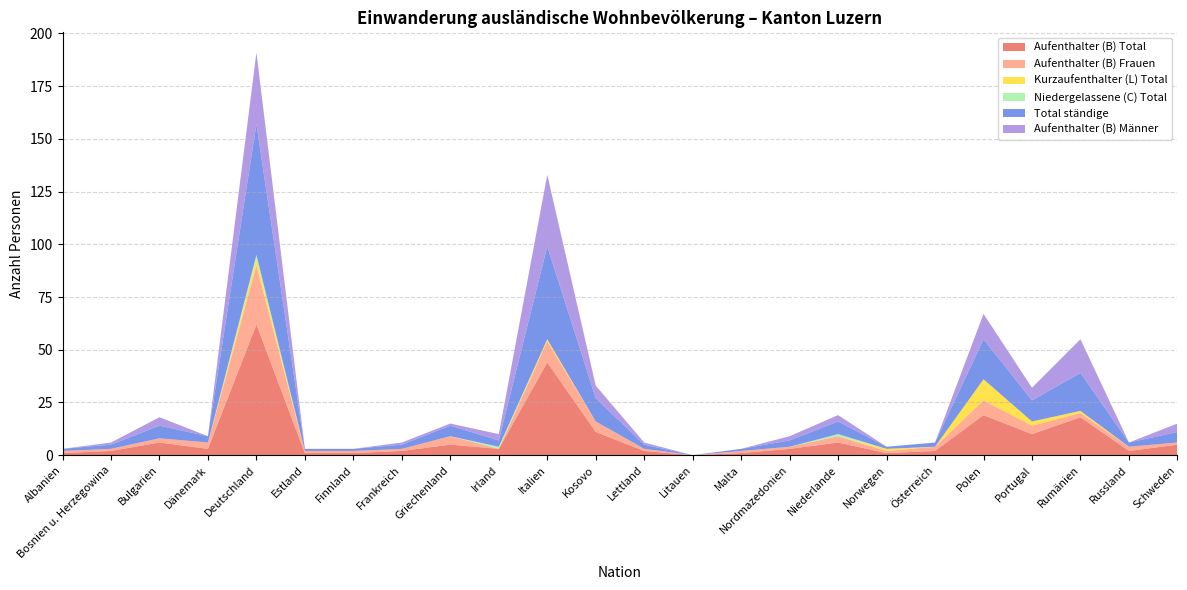

Reading right to left, list all the values displayed in this chart.

Aufenthalter (B) Total: 5	2	18	10	19	2	1	6	3	1	0	2	11	44	3	5	2	1	1	62	3	6	2	1
Aufenthalter (B) Frauen: 1	2	2	4	7	2	1	3	1	1	0	1	5	10	0	4	1	1	1	28	3	2	1	1
Kurzaufenthalter (L) Total: 0	0	1	2	10	0	1	0	0	0	0	0	0	1	0	0	0	0	0	3	0	0	0	0
Niedergelassene (C) Total: 0	0	0	0	0	0	0	1	0	0	0	0	0	0	1	0	0	0	0	2	0	0	0	0
Total ständige: 5	2	18	10	19	2	1	6	3	1	0	2	11	44	3	5	2	1	1	62	3	6	2	1
Aufenthalter (B) Männer: 4	0	16	6	12	0	0	3	2	0	0	1	6	34	3	1	1	0	0	34	0	4	1	0